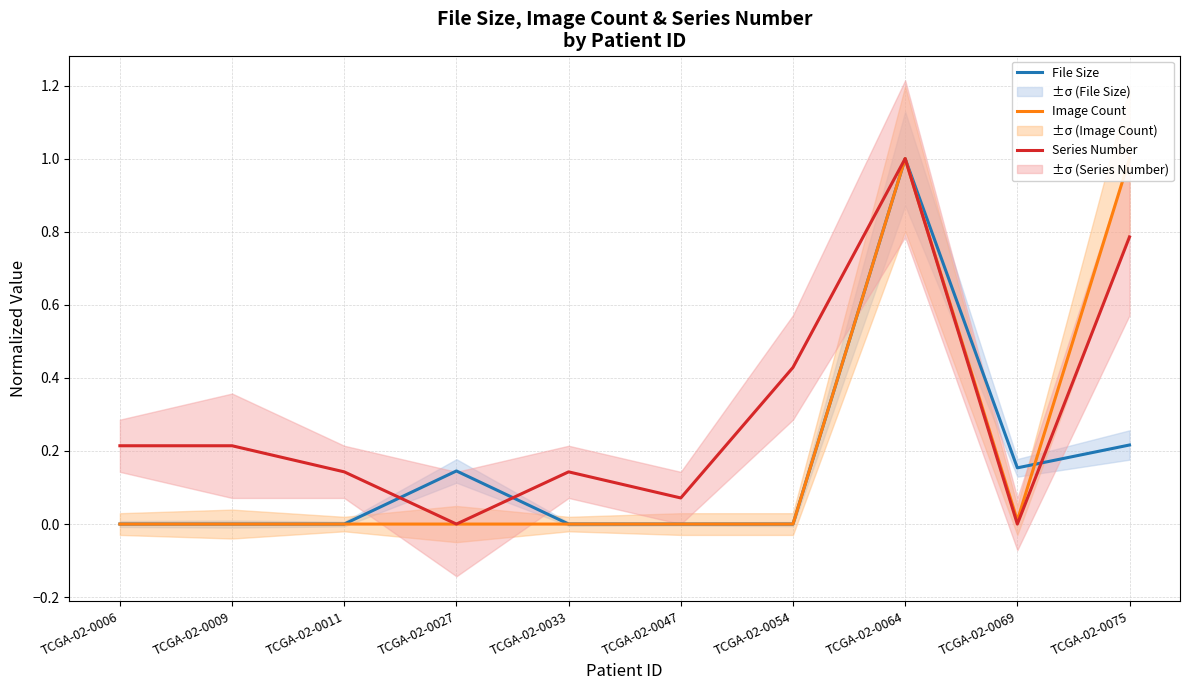

After their last crossing, which series has the higher values: Image Count or File Size?

Image Count